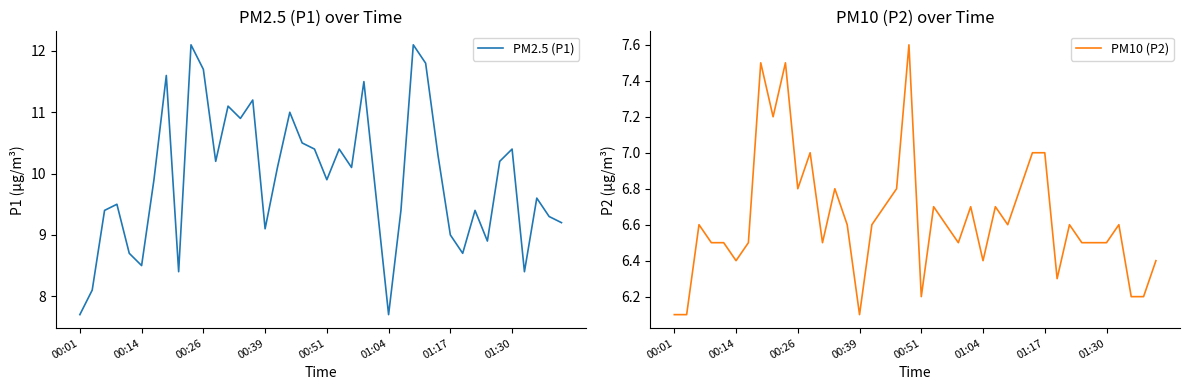

Which series changed the most between 11 and 29?

PM2.5 (P1)